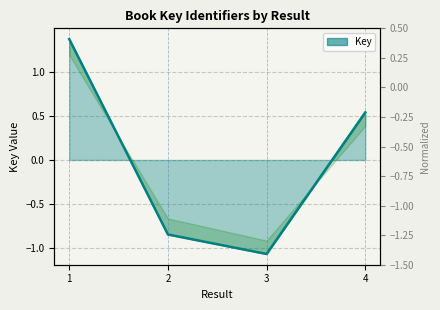

Reading right to left, list all the values displayed in this chart.

4=0.5	3=-1.1	2=-0.8	1=1.4